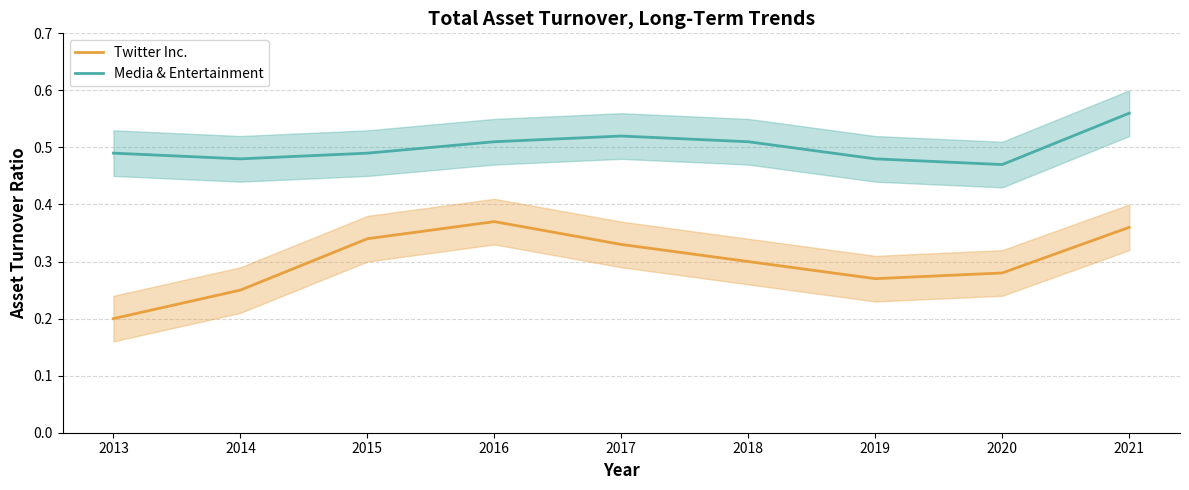

Reading left to right, what are all the values shown in this chart?

Twitter Inc.: 0.2	0.2	0.3	0.4	0.3	0.3	0.3	0.3	0.4
Media & Entertainment: 0.5	0.5	0.5	0.5	0.5	0.5	0.5	0.5	0.6